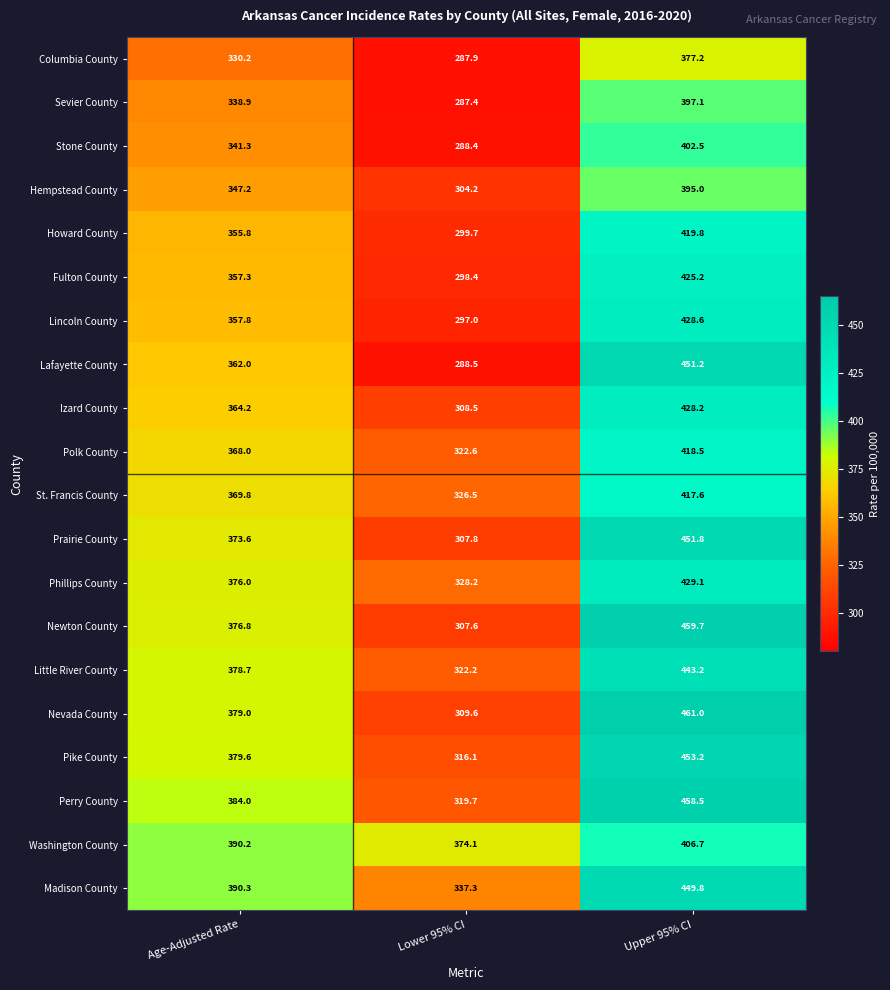

Which series has the largest total across all categories?

Madison County